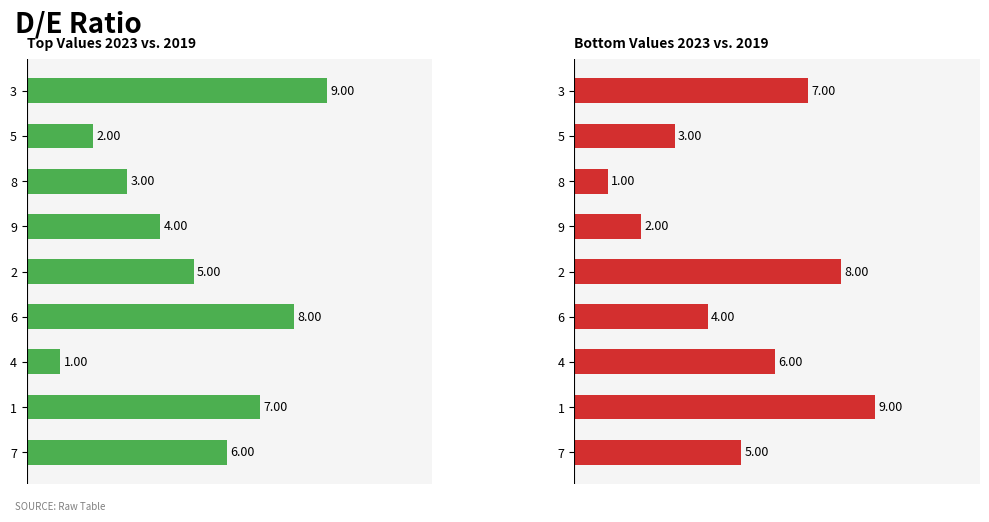

Count the number of categories in the chart.

9